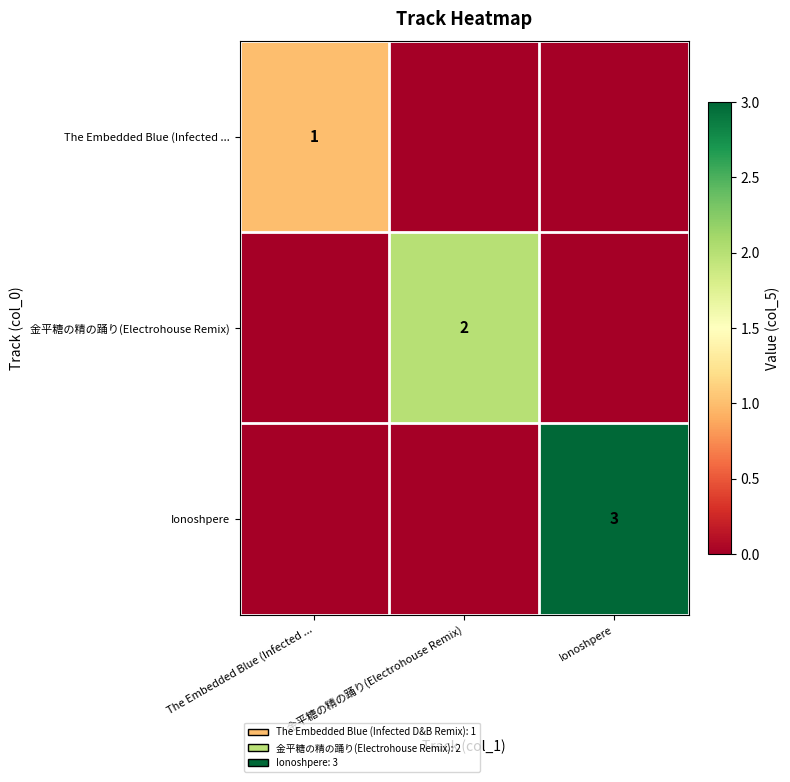

The Ionoshpere series shows 3 at Ionoshpere. True or false?

True